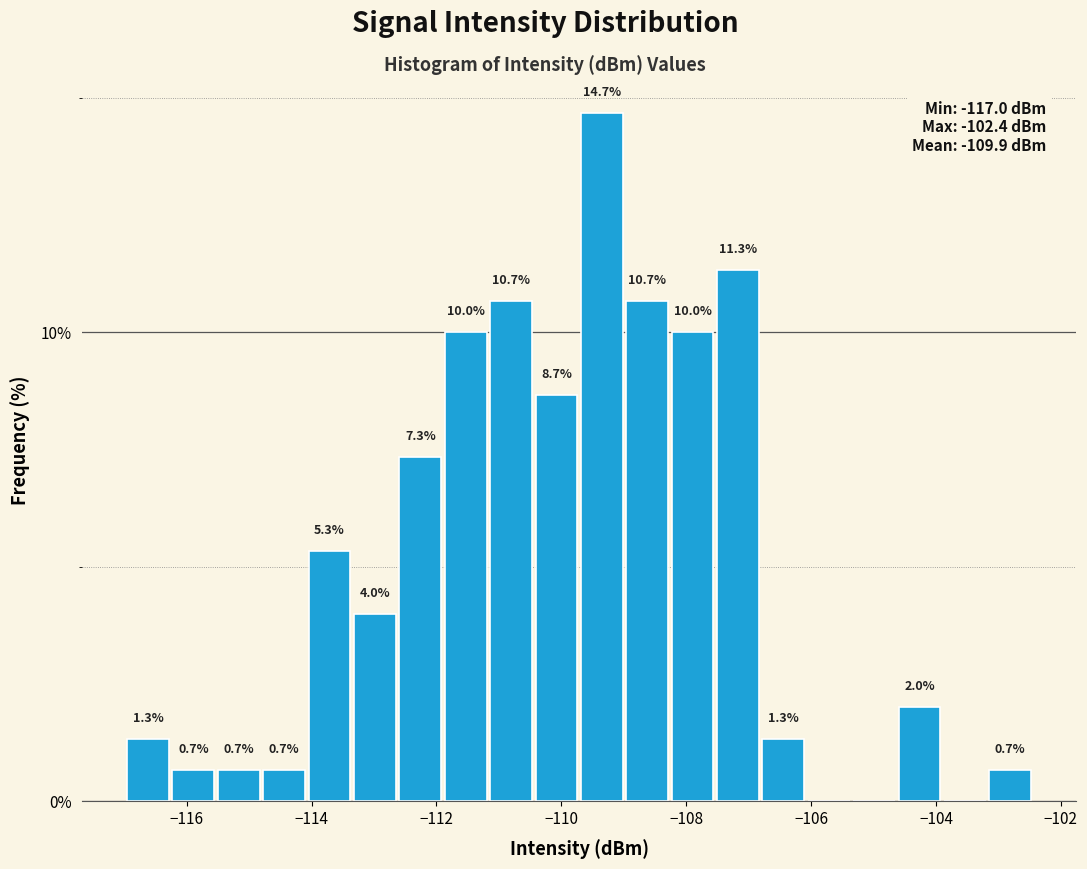

Around what value on the x-axis is the tallest bar? Give the approximate position of its centre, as read against the axis.

-109.4